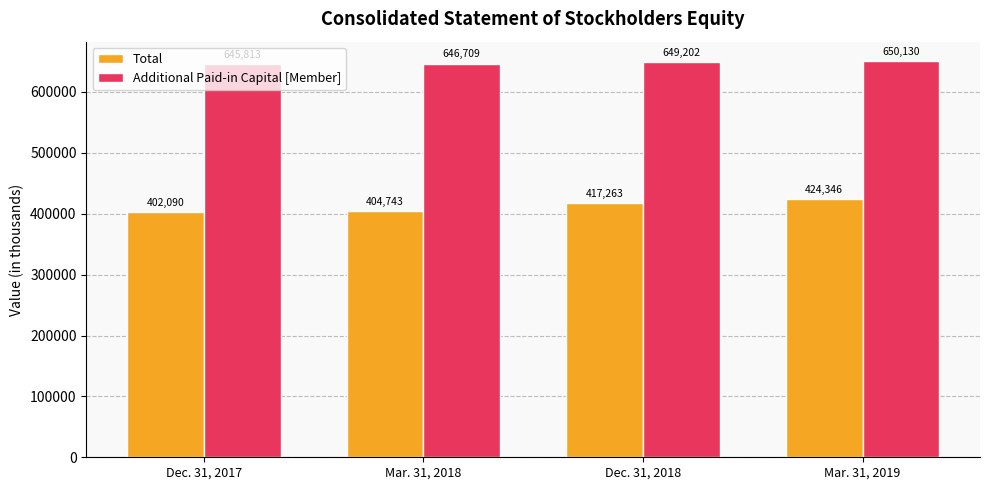

Between Dec. 31, 2017 and Dec. 31, 2018, which series saw the biggest shift?

Total